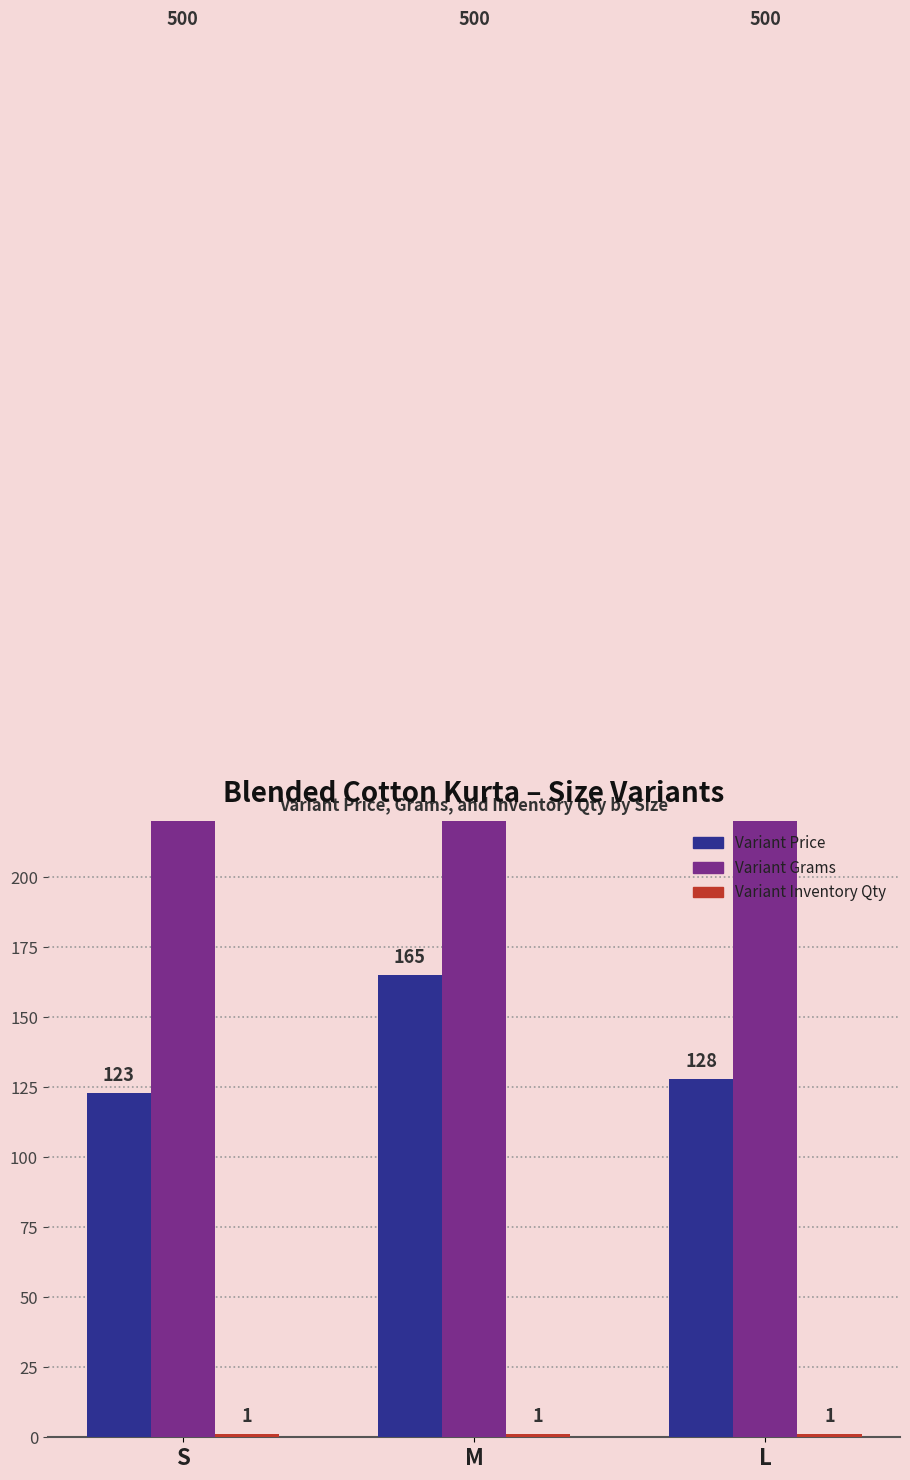

Reading left to right, list all the values displayed in this chart.

Variant Price: S=123	M=165	L=128
Variant Grams: S=500	M=500	L=500
Variant Inventory Qty: S=1	M=1	L=1